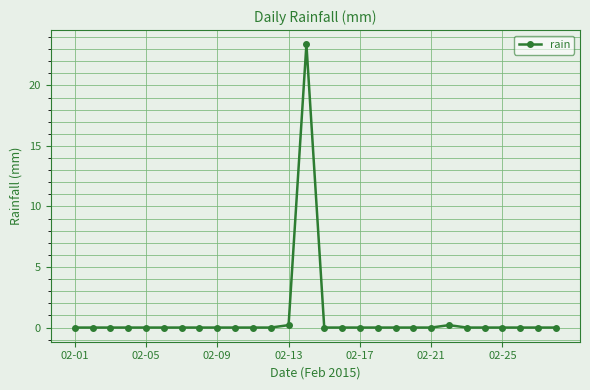

What is the greatest value displayed?

23.4